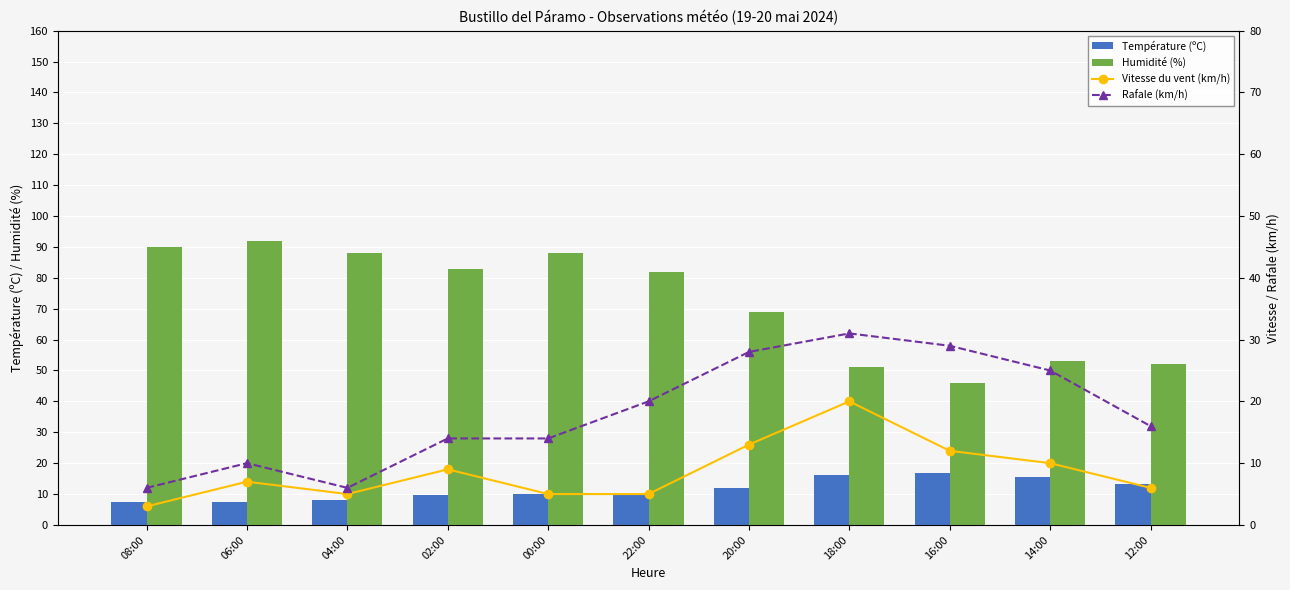

What are all the series names shown in the legend?

Température (ºC), Humidité (%), Vitesse du vent (km/h), Rafale (km/h)